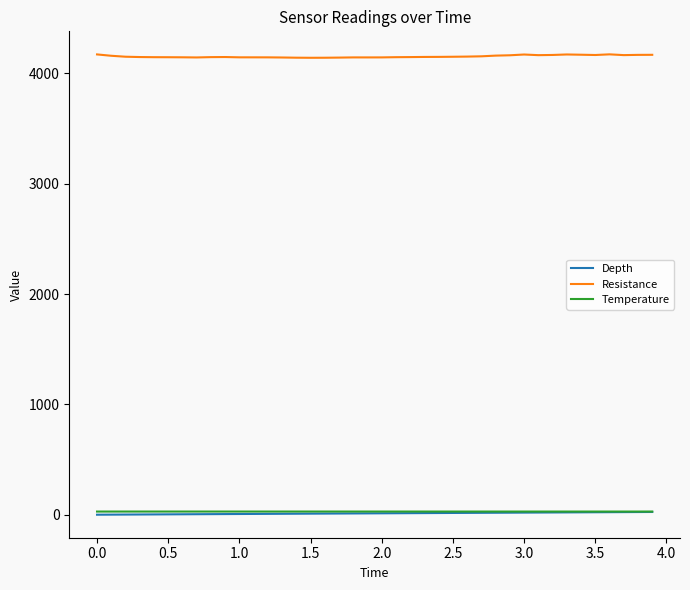

Which series has the largest total across all categories?

Resistance